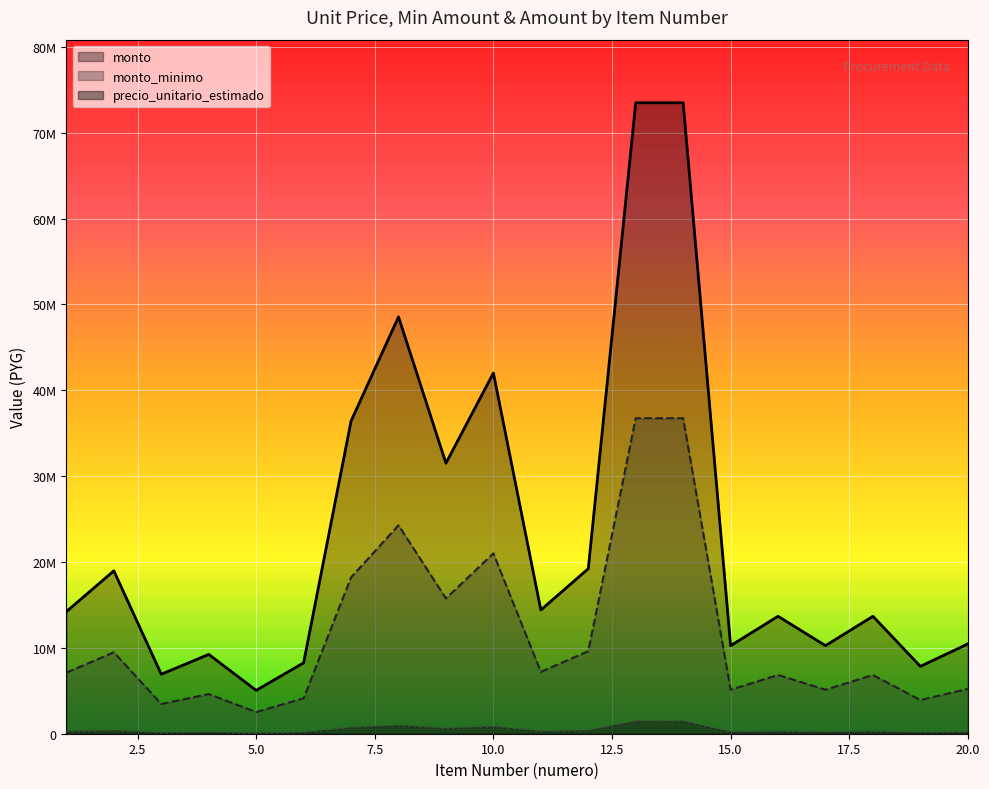

What is the sum of the precio_unitario_estimado values at 10 and 5?

47070000